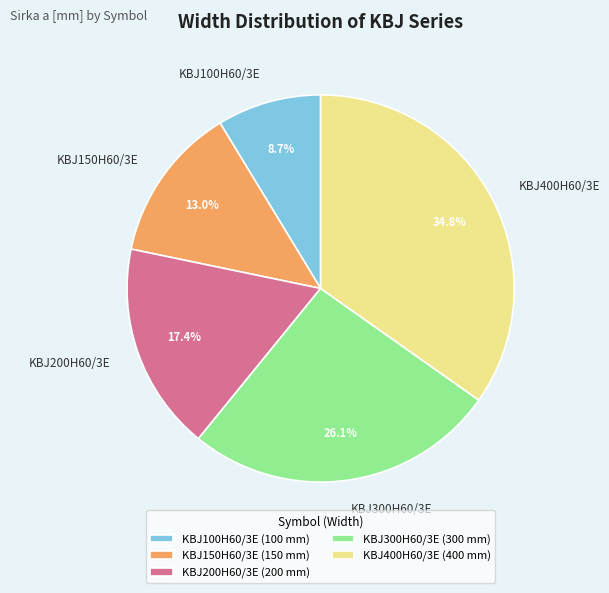

To the nearest percent, what portion does KBJ400H60/3E represent?

35%